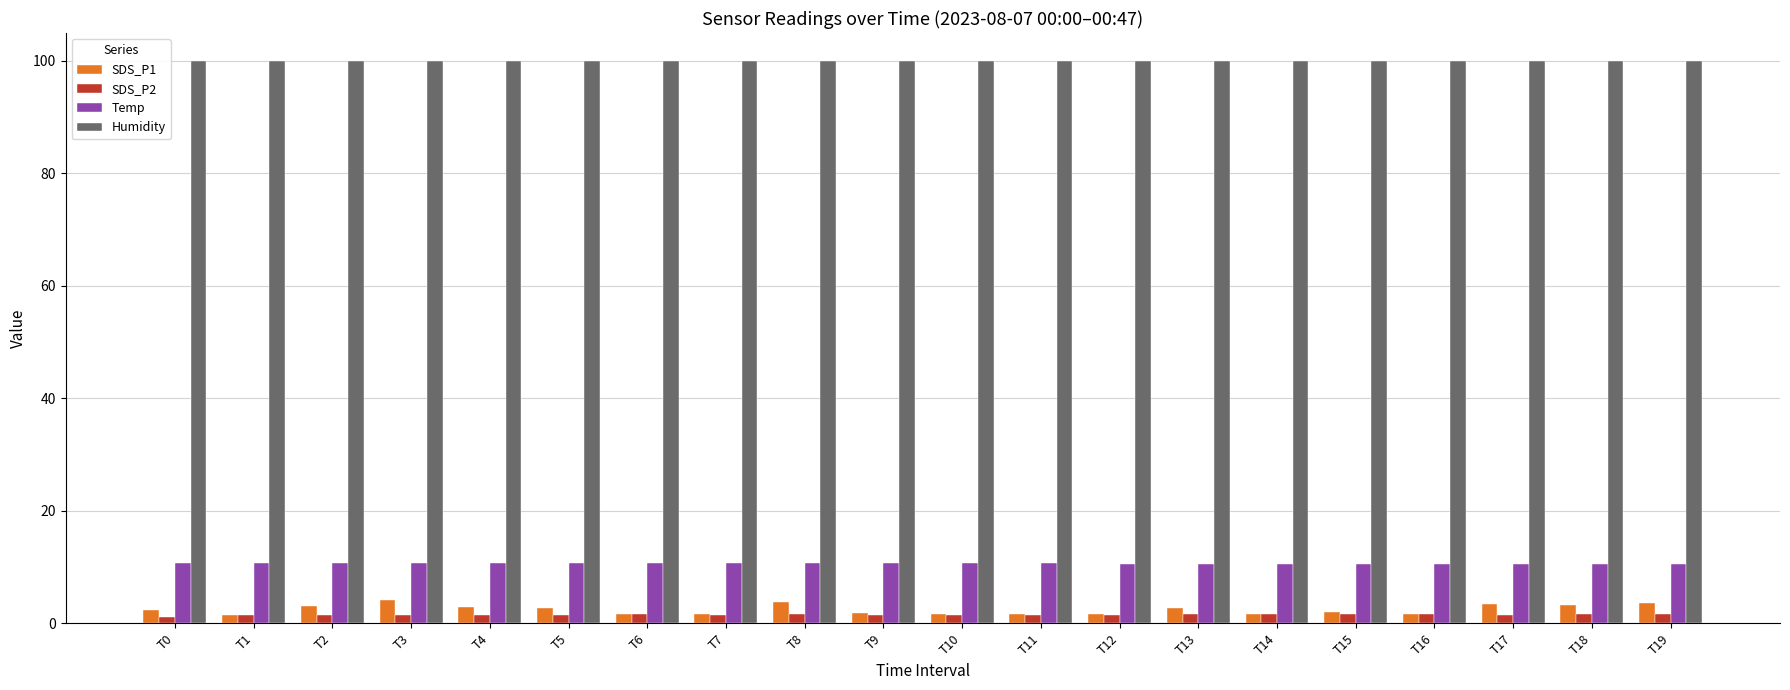

Is the value of Temp at T14 greater than the value of SDS_P1 at T1?

Yes